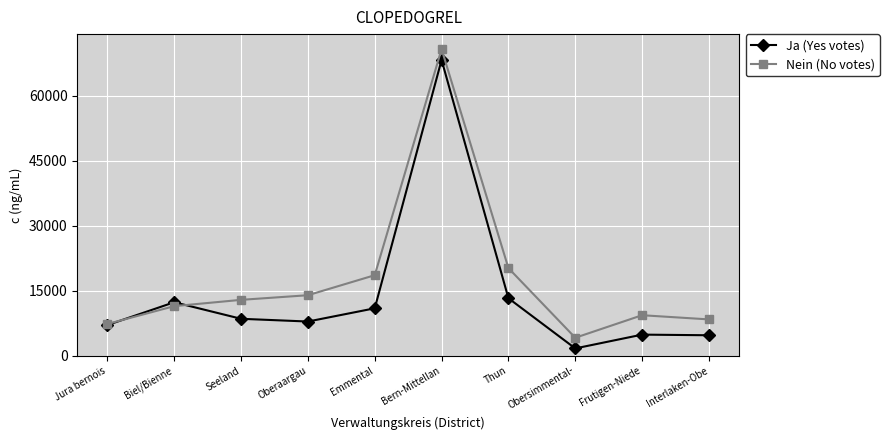

What is the label of the 6th point from the right?

Emmental